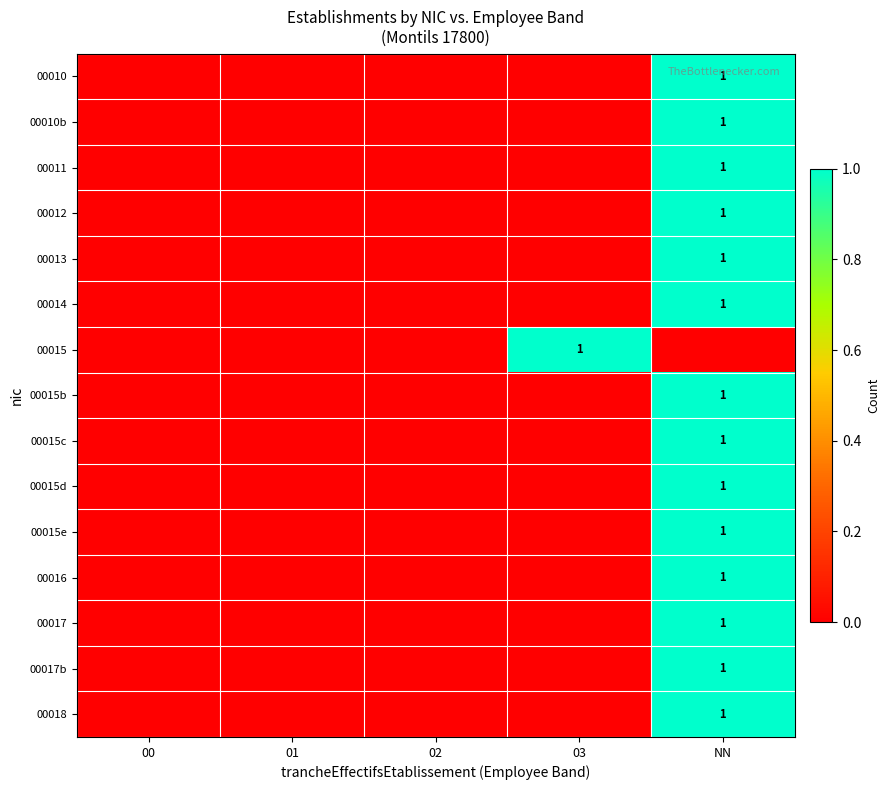

Which category has the highest value across all series?

NN